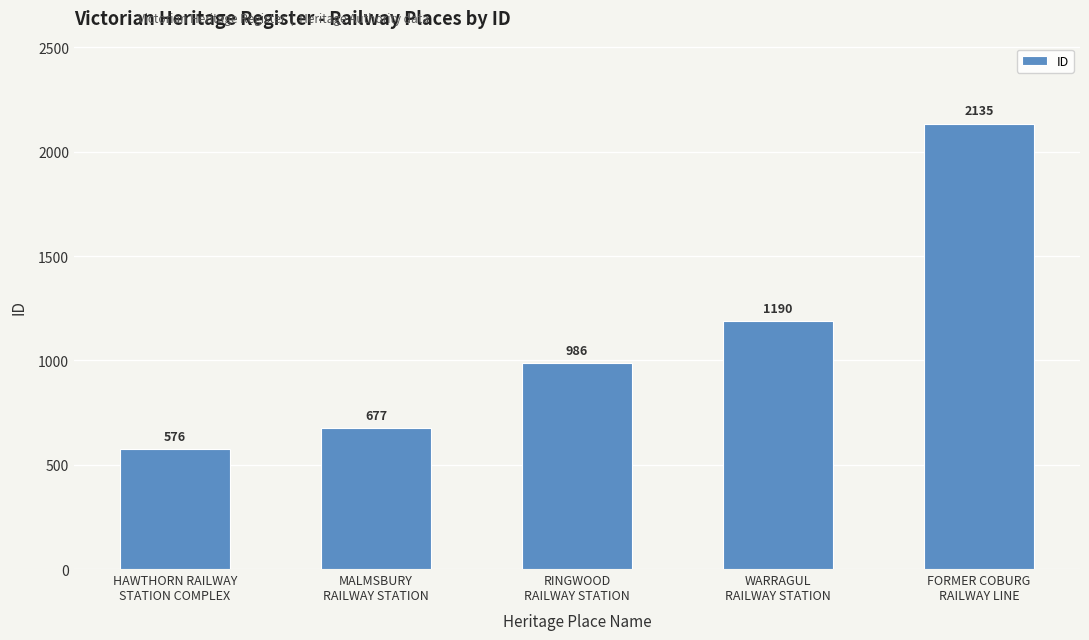

Between FORMER COBURG
RAILWAY LINE and HAWTHORN RAILWAY
STATION COMPLEX, which is larger?

FORMER COBURG
RAILWAY LINE